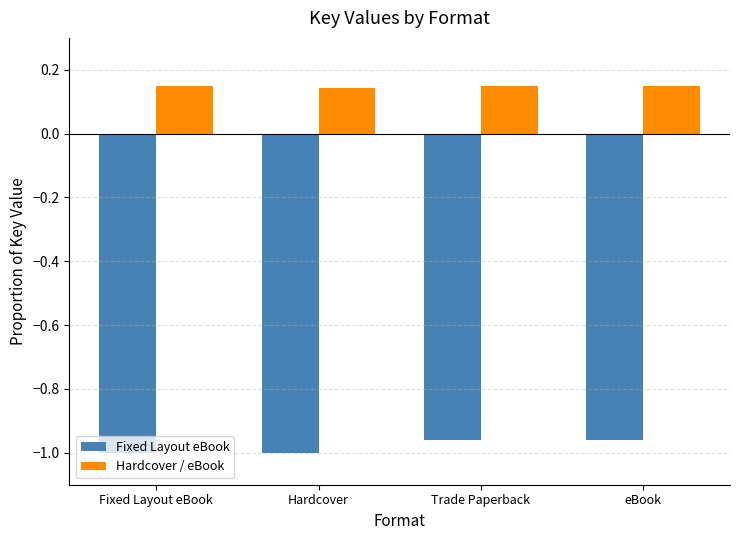

Is the value of Hardcover / eBook at Fixed Layout eBook greater than the value of Fixed Layout eBook at Trade Paperback?

Yes